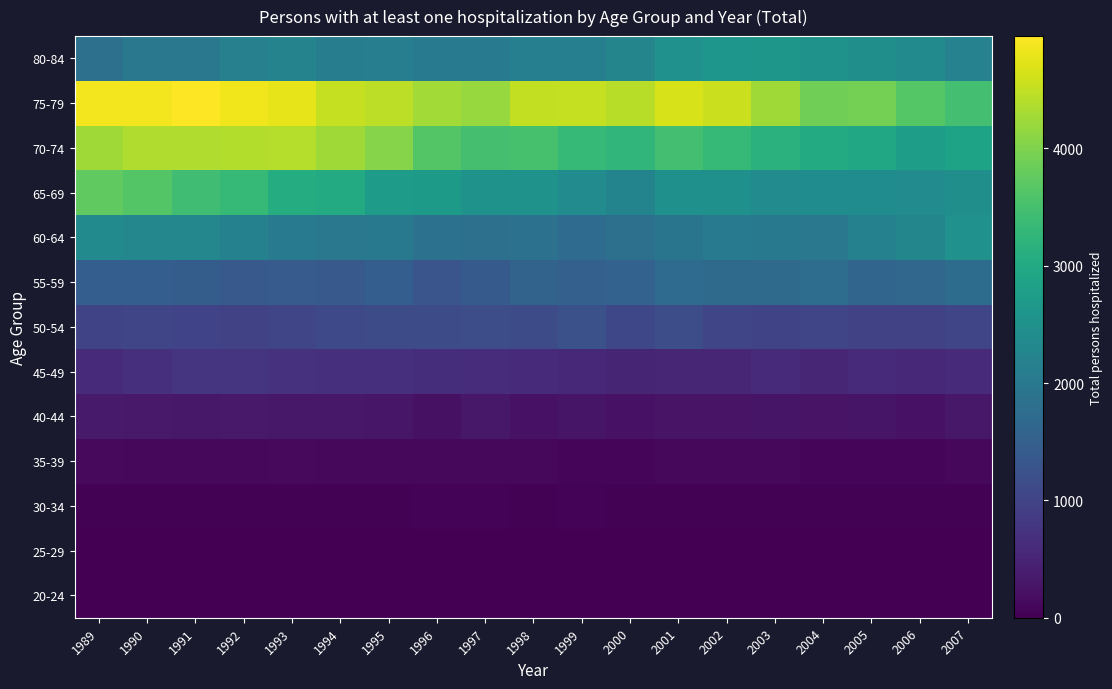

What is the total value across all series at 1998?

18326